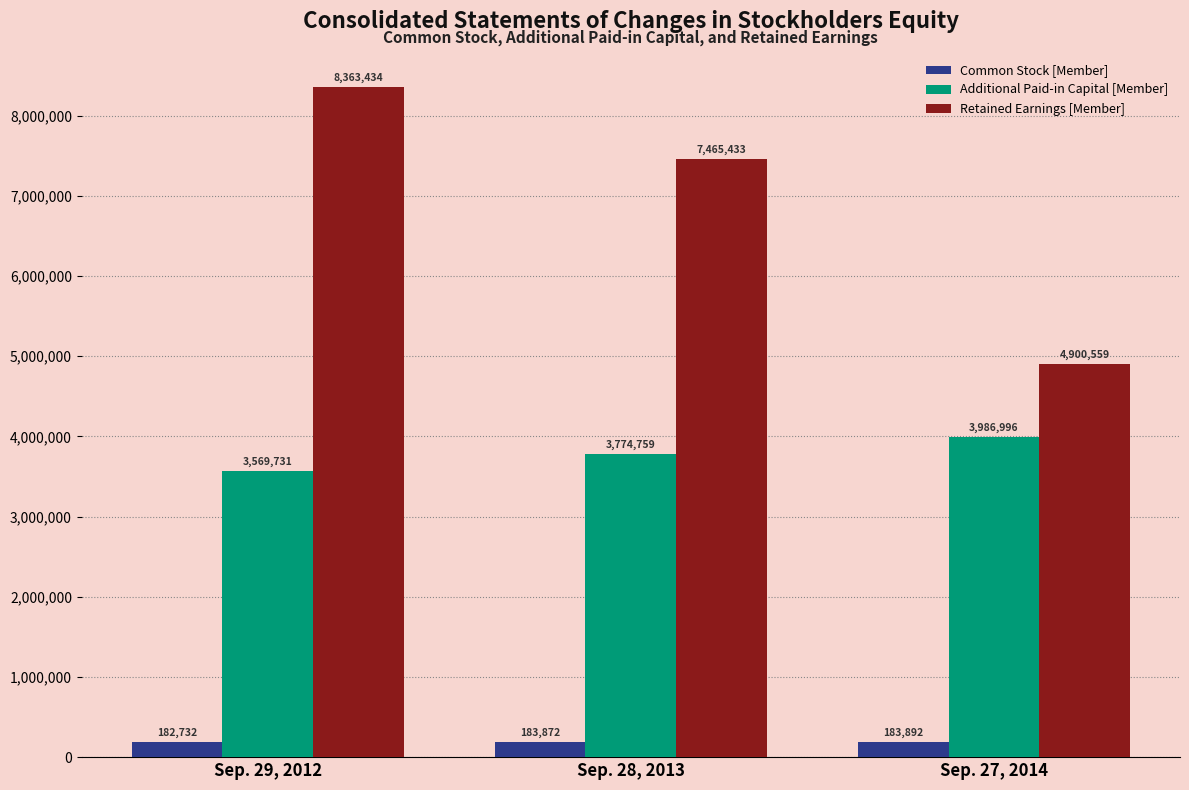

At which label does Retained Earnings [Member] reach its peak?

Sep. 29, 2012